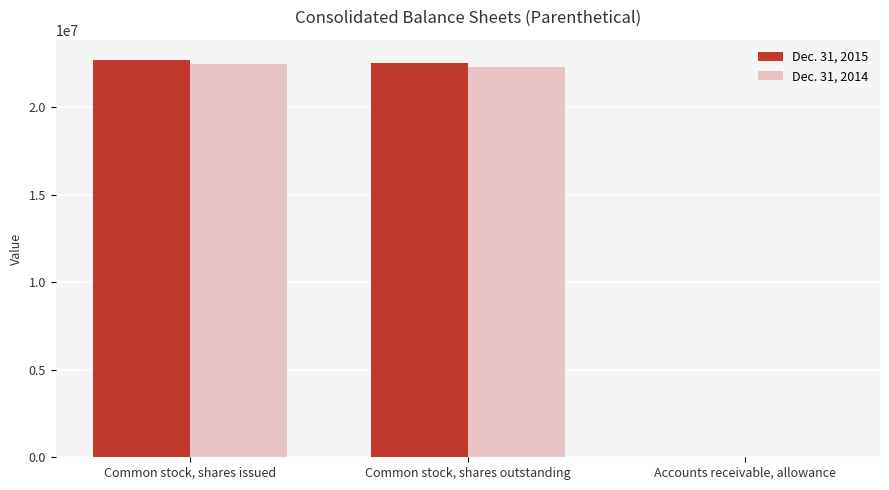

Reading right to left, list all the values displayed in this chart.

Dec. 31, 2015: Accounts receivable, allowance=4737	Common stock, shares outstanding=22541890	Common stock, shares issued=22739550
Dec. 31, 2014: Accounts receivable, allowance=4739	Common stock, shares outstanding=22308730	Common stock, shares issued=22506420